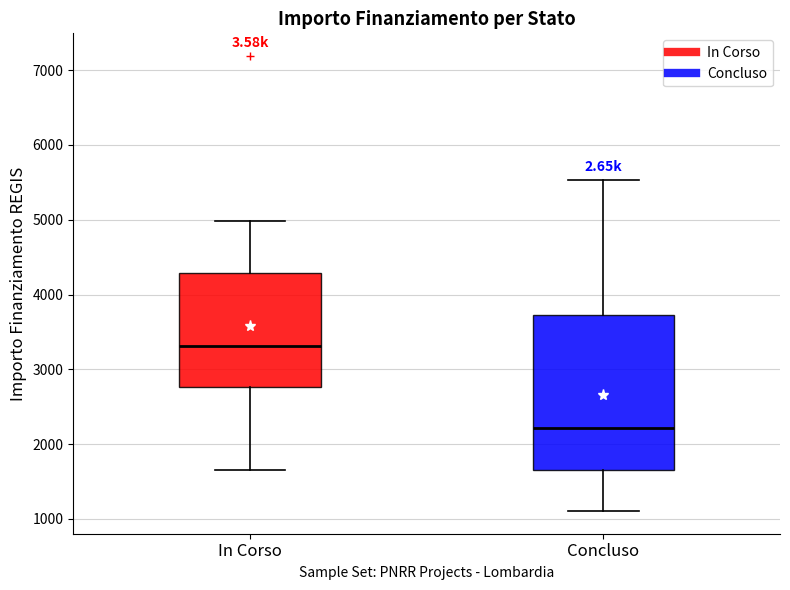

Reading left to right, transcribe this box plot: for each box, give where its median line is, the range the box spans, and where its two whiskers end, as read against the y-axis. The values are not printed on the chart, so give them approximately, as read against the axis.

In Corso: median 3300, box 2800 to 4300, whiskers 1700 to 5000
Concluso: median 2200, box 1700 to 3700, whiskers 1100 to 5500